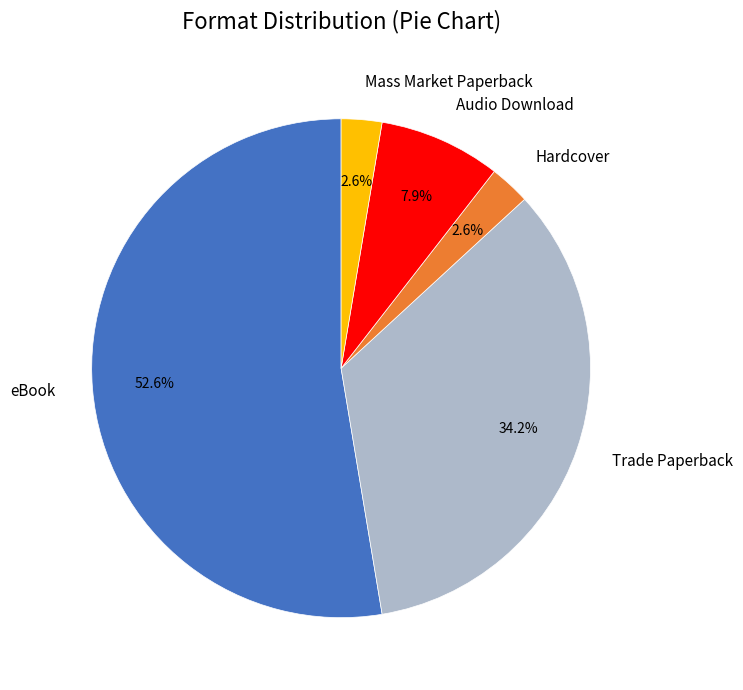

What portion of the pie excludes Mass Market Paperback?

97.4%